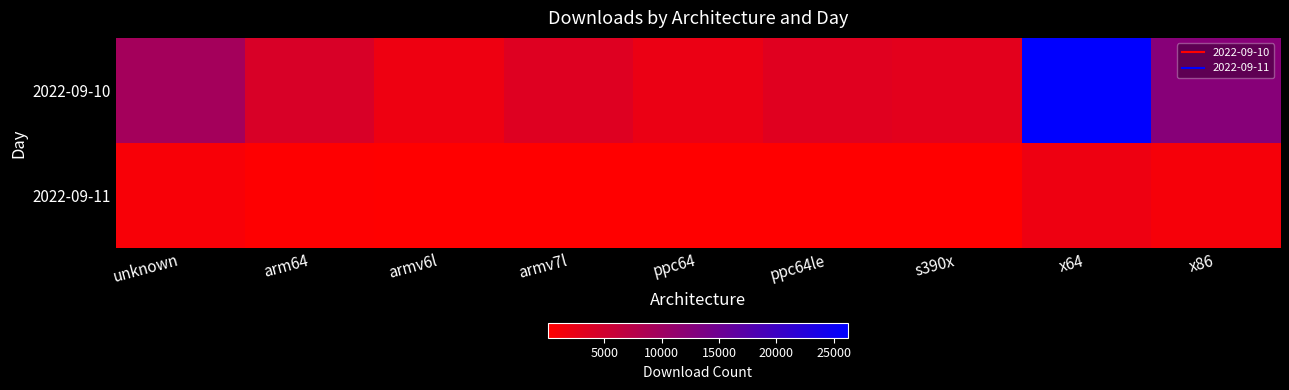

Which series has the widest spread of values?

2022-09-10